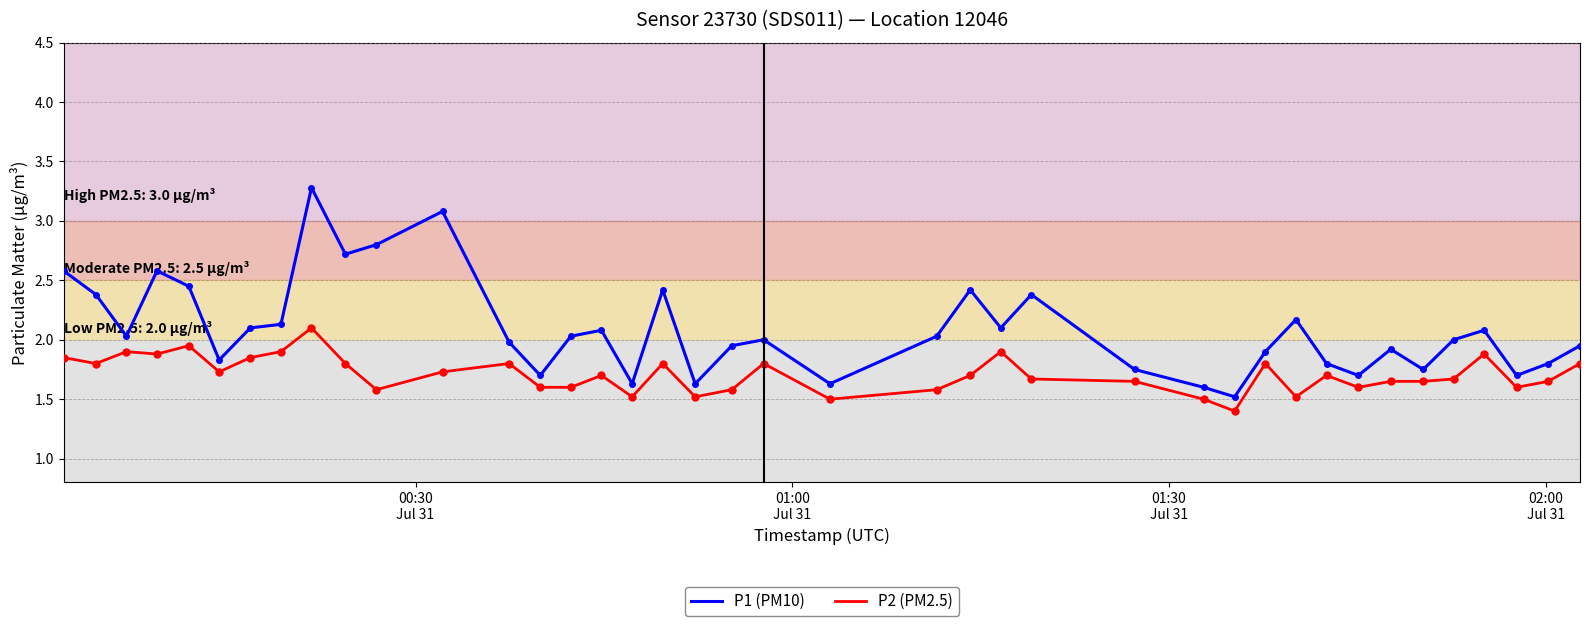

True or false: P1 (PM10) and P2 (PM2.5) intersect in this chart.

False